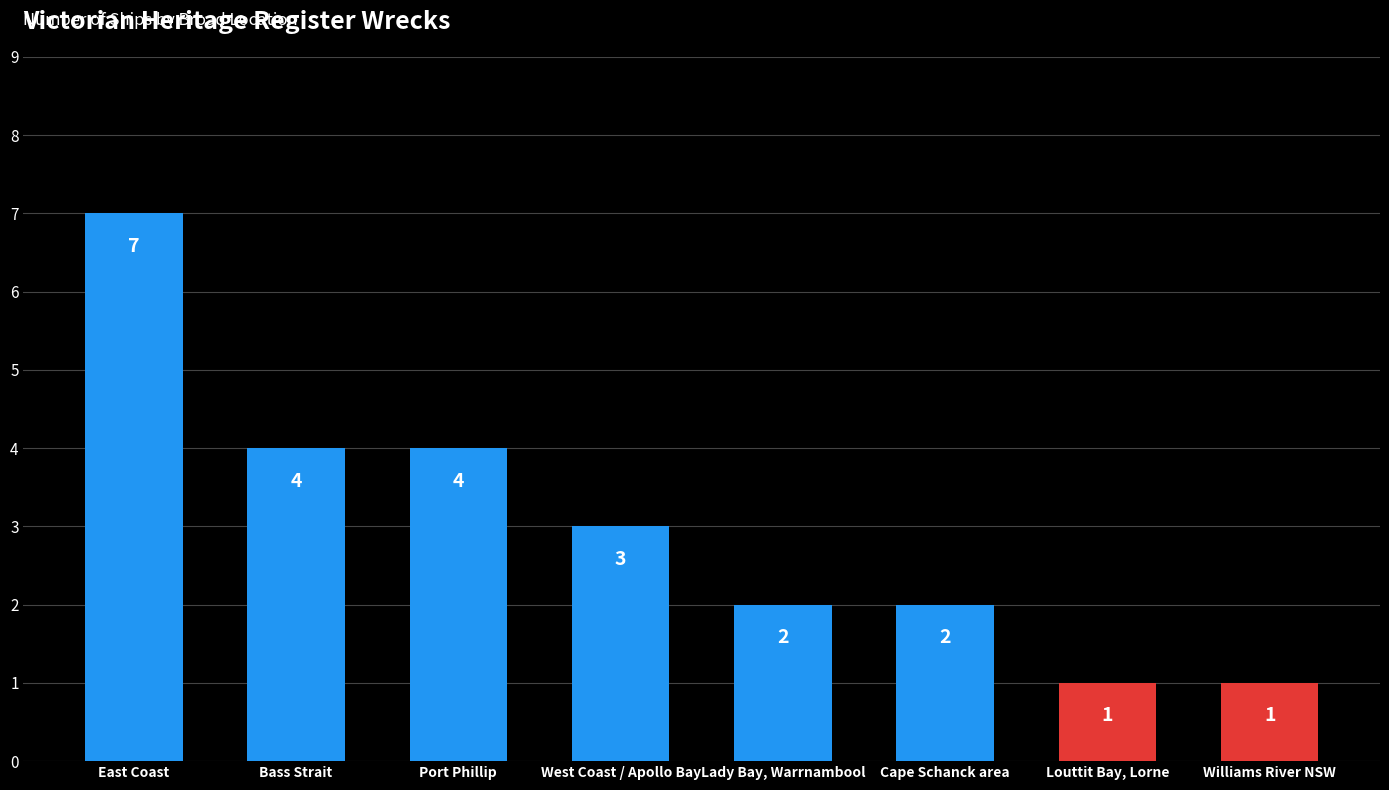

Reading right to left, transcribe all the data shown in this chart.

Williams River NSW=1	Louttit Bay, Lorne=1	Cape Schanck area=2	Lady Bay, Warrnambool=2	West Coast / Apollo Bay=3	Port Phillip=4	Bass Strait=4	East Coast=7